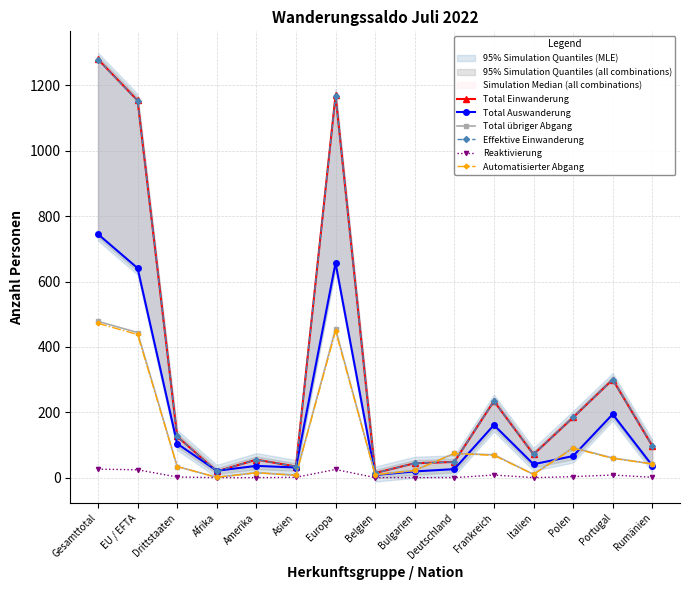

What is the average value of the Reaktivierung series?

7